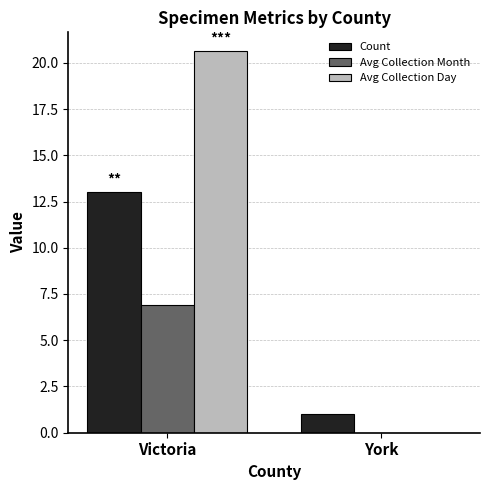

What is the highest value of the Avg Collection Month series?

6.9